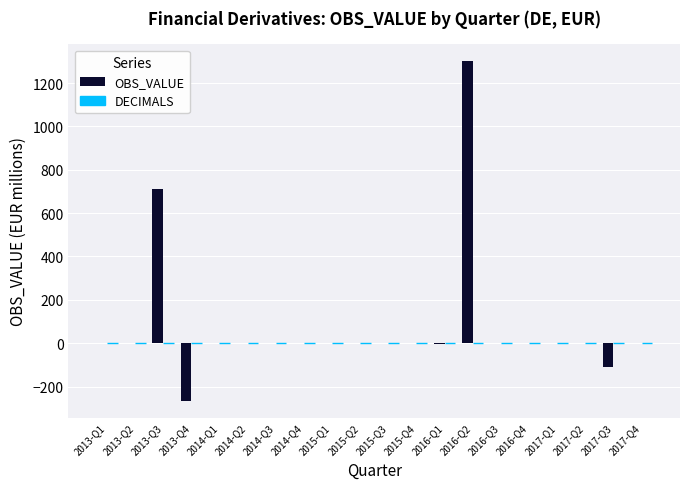

Are the bars grouped side by side (vs. stacked)?

No